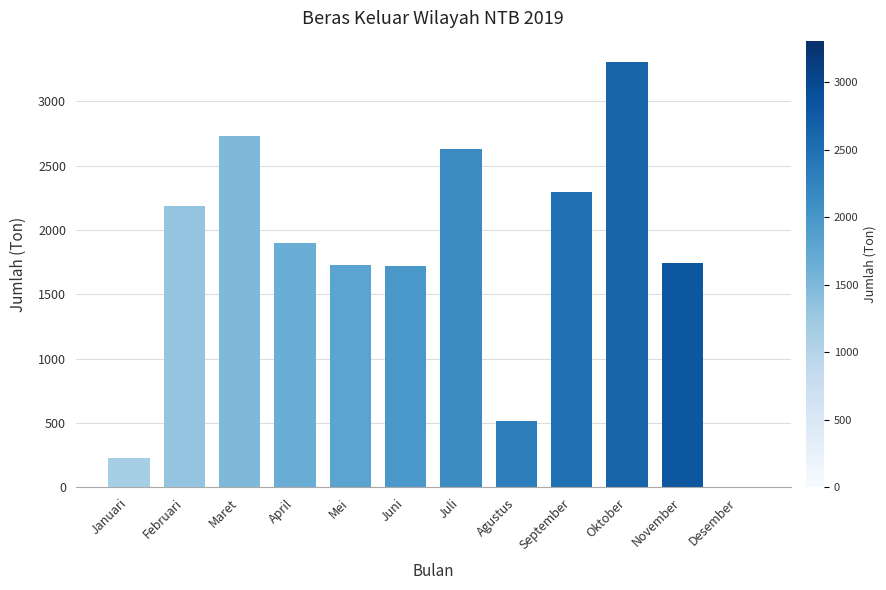

At which category does the chart reach its peak across all series?

Oktober